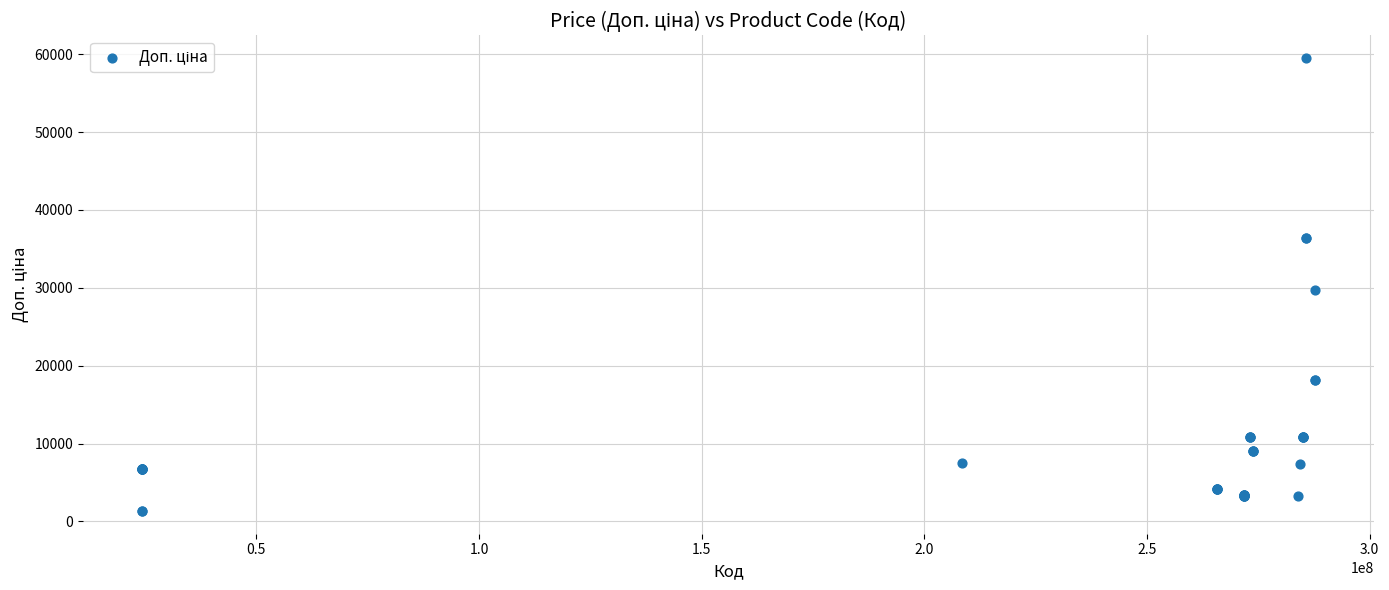

What Y value in the scatter plot is closest to 30427?

29761.5